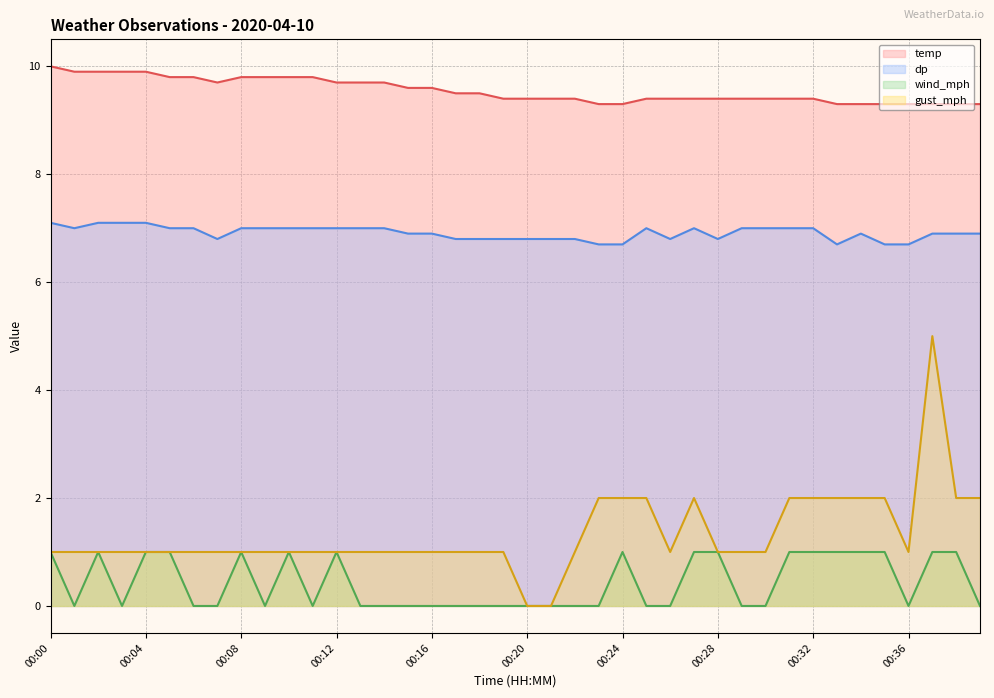

True or false: wind_mph and gust_mph intersect in this chart.

False